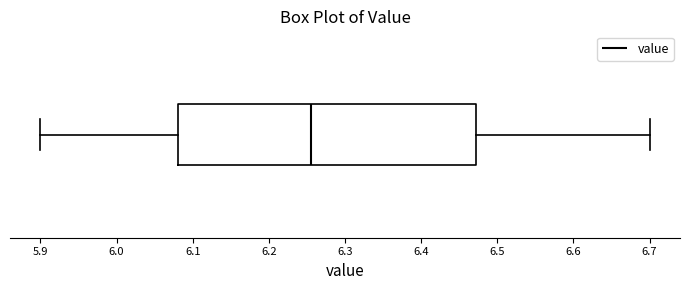

Read this box plot against the x-axis: the position of the median line, the range covered by the box, and the ends of both whiskers. The values are not printed on the chart, so give them approximately, as read against the axis.

median 6.26, box 6.08 to 6.47, whiskers 5.90 to 6.70